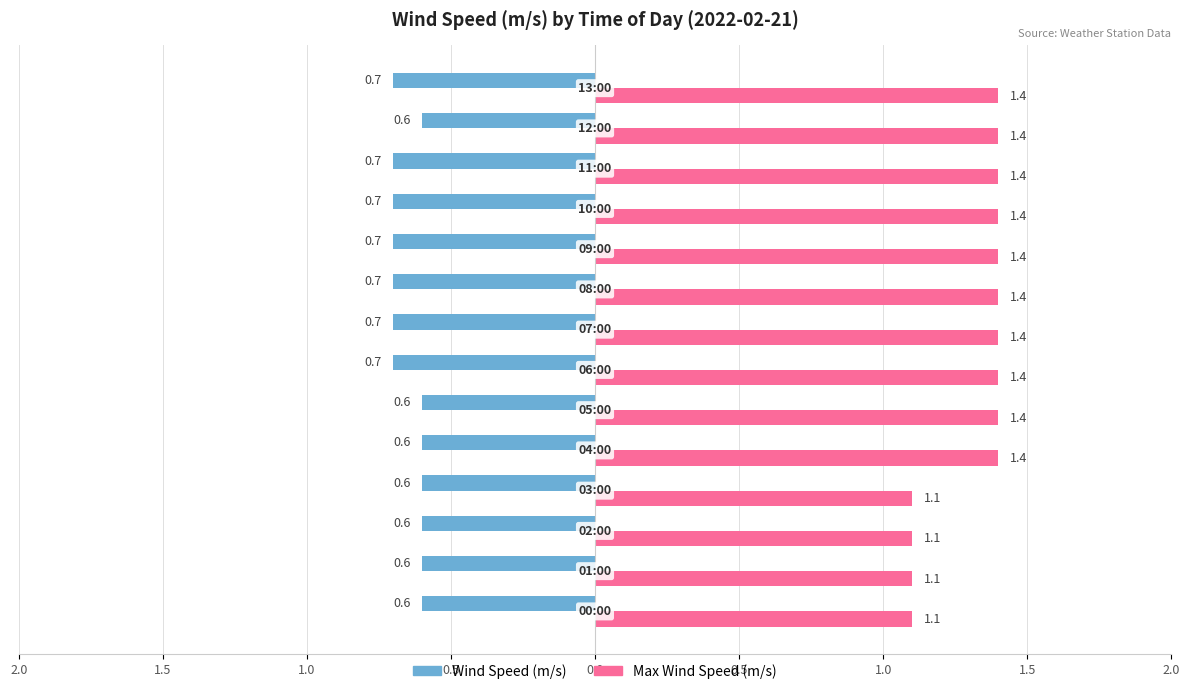

List the series in order of their peak value, highest first.

Max Wind Speed (m/s), Wind Speed (m/s)